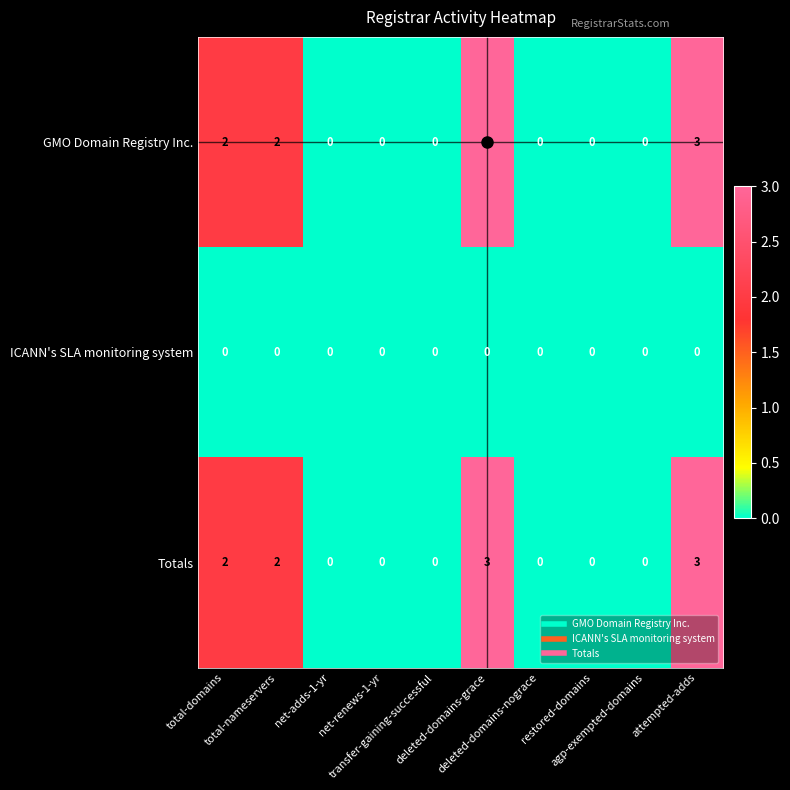

Count the GMO Domain Registry Inc. values in the range 0 to 2.

8